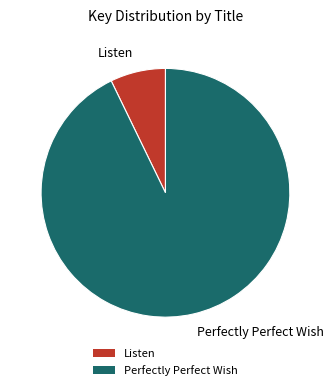

Rank the categories by value from highest to lowest.

Perfectly Perfect Wish, Listen